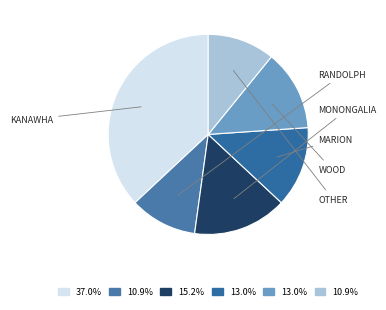

How many segments does this pie chart have?

6